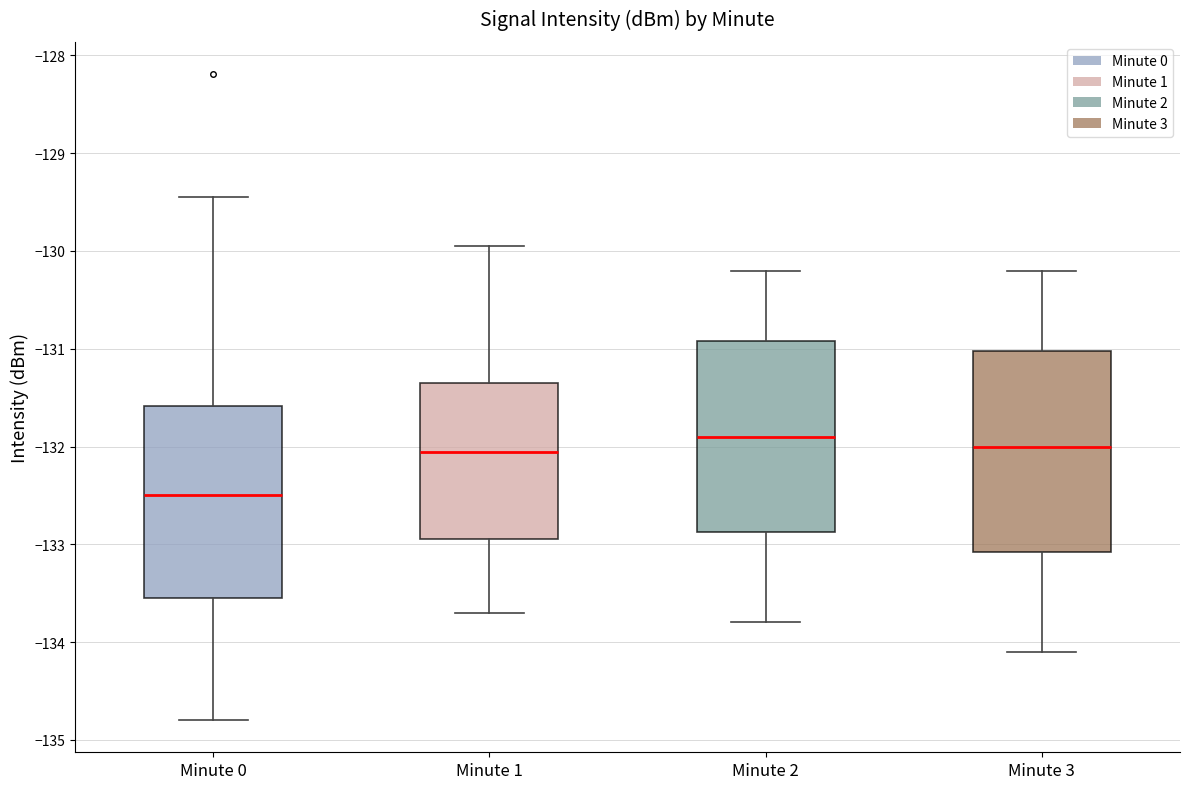

Which box has the highest median line?

Minute 2